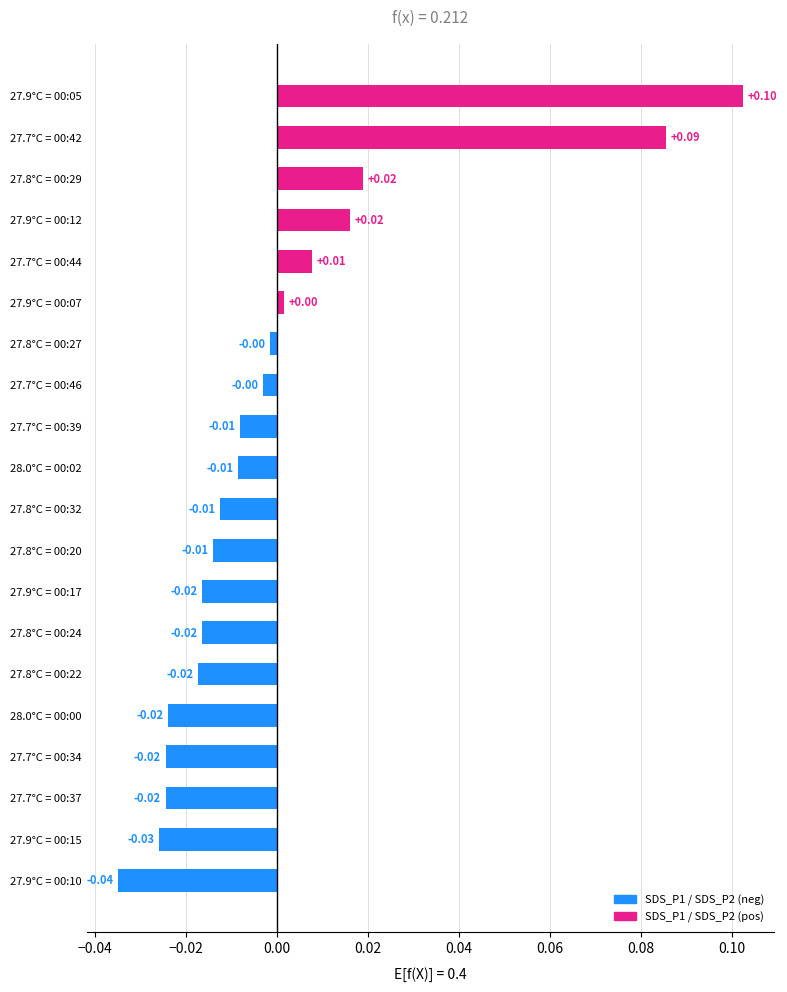

What is the change in value from 27.7°C = 00:44 to 27.9°C = 00:05?

+0.1